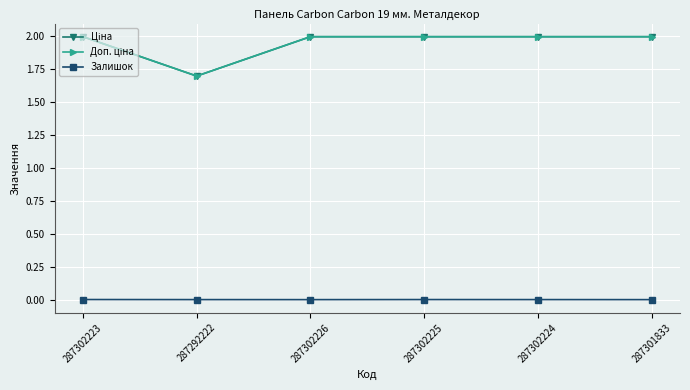

At how many categories does at least one series exceed 1?

6